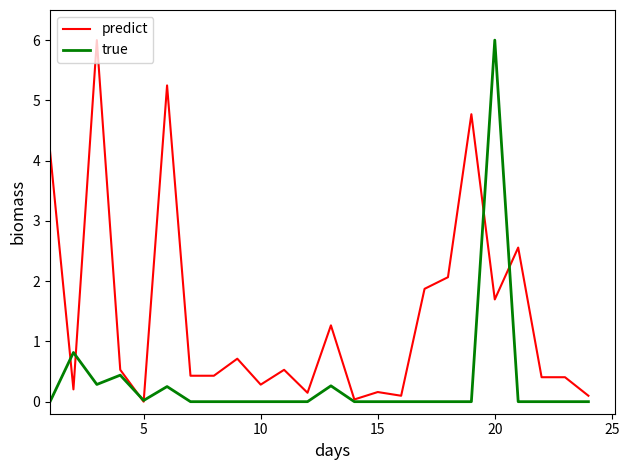

What is the highest value of the predict series?

6.0